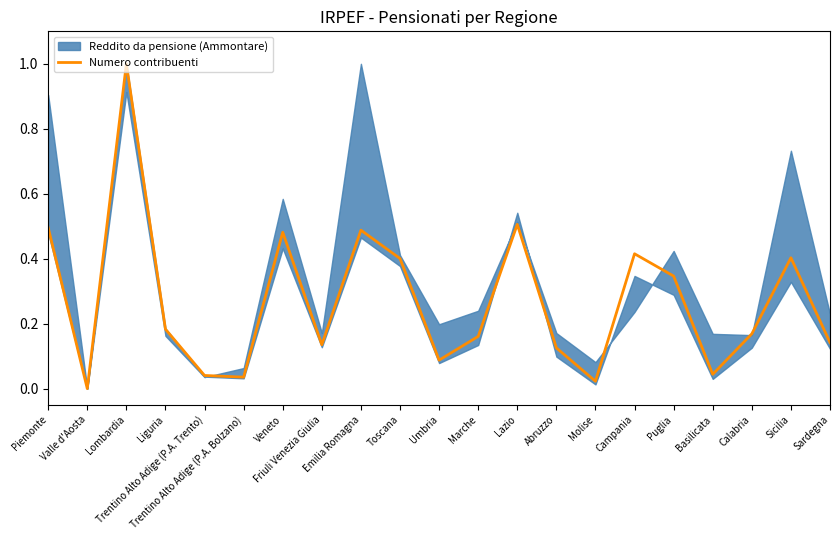

List the labels in order of value, smallest first.

Valle d'Aosta, Molise, Trentino Alto Adige (P.A. Bolzano), Trentino Alto Adige (P.A. Trento), Basilicata, Umbria, Abruzzo, Friuli Venezia Giulia, Sardegna, Marche, Calabria, Liguria, Puglia, Toscana, Sicilia, Campania, Veneto, Emilia Romagna, Piemonte, Lazio, Lombardia